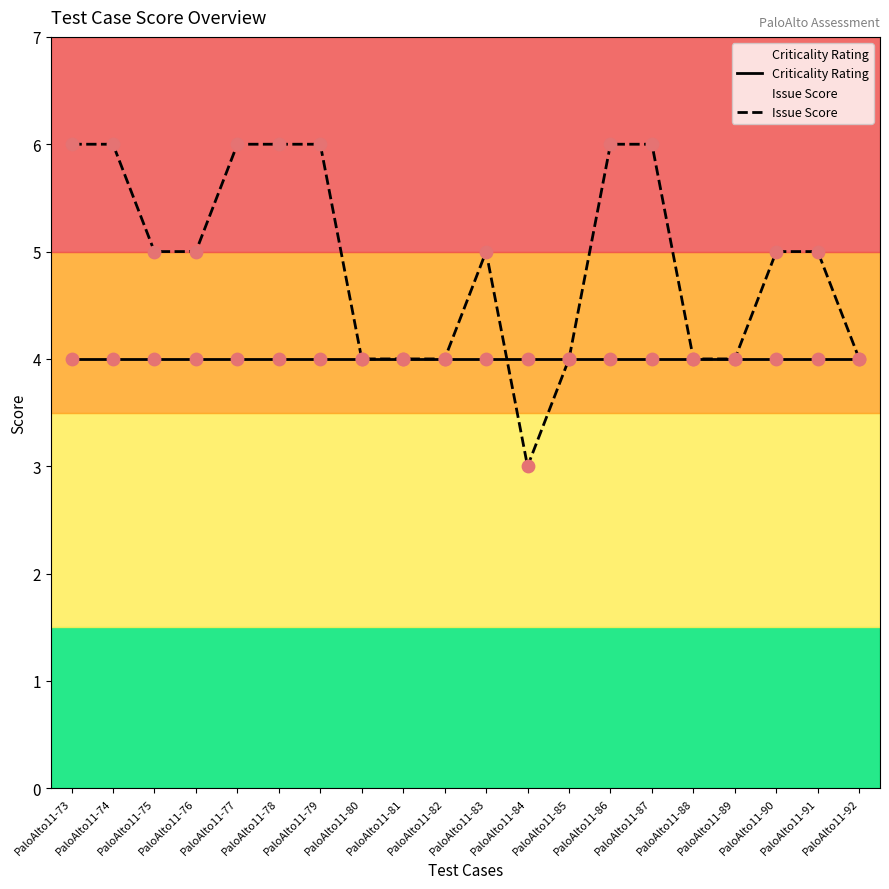

Which series reaches the maximum Y coordinate?

Issue Score